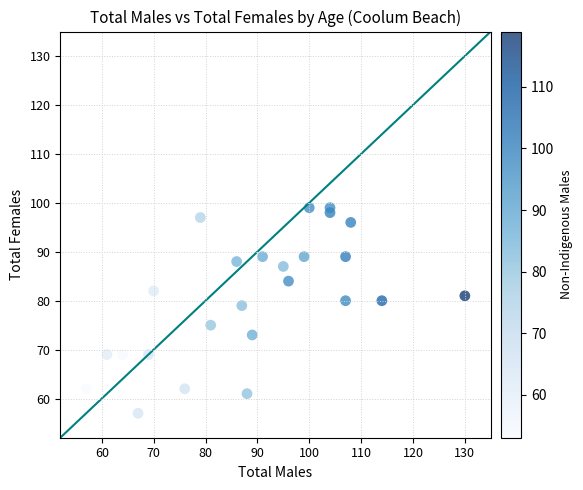

What Y value in the scatter plot is closest to 78?

79